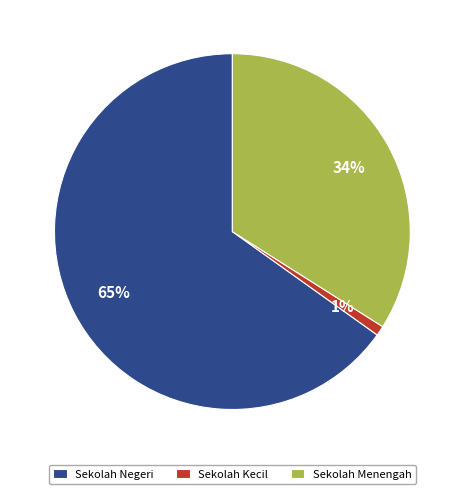

Is there any slice that represents more than half of the pie?

Yes